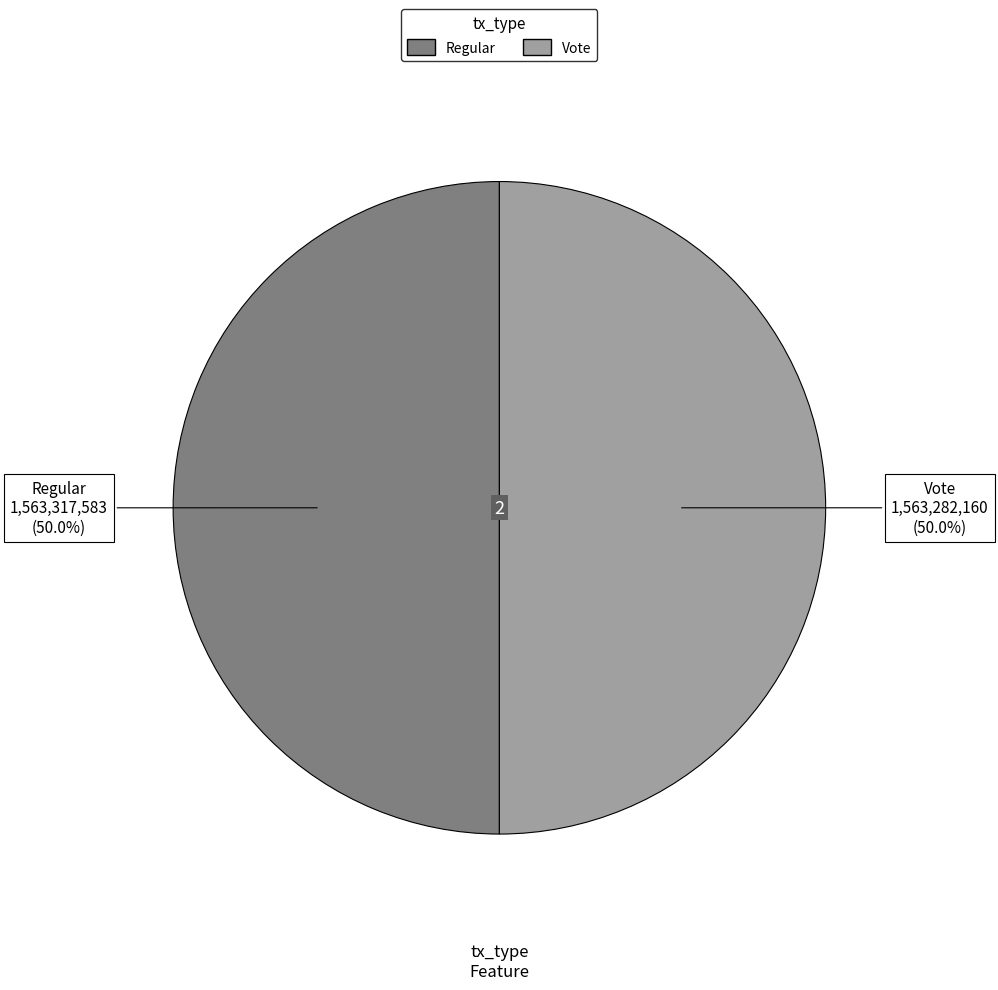

Combined, do Vote and Regular account for over 50%?

Yes